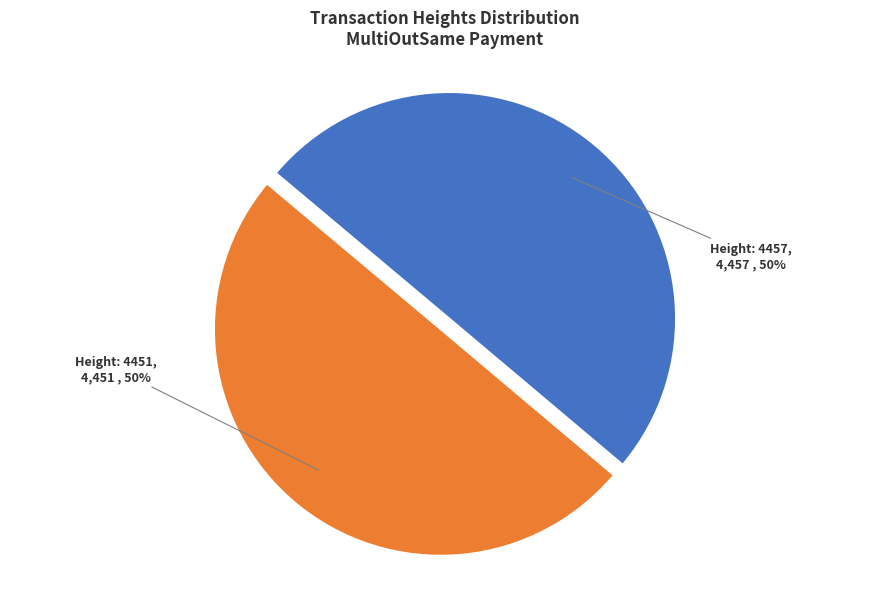

To the nearest percent, what is the average slice percentage?

50%